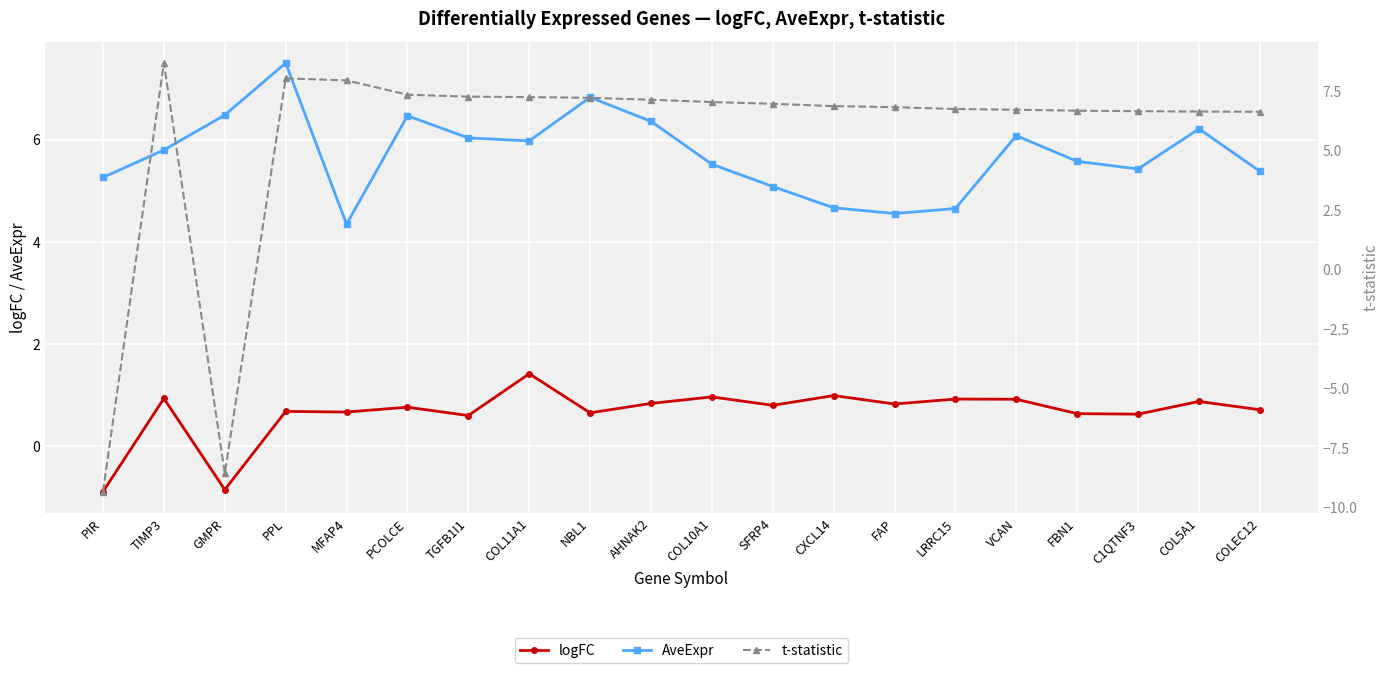

List the labels in order of logFC value, smallest first.

PIR, GMPR, TGFB1I1, C1QTNF3, FBN1, NBL1, MFAP4, PPL, COLEC12, PCOLCE, SFRP4, FAP, AHNAK2, COL5A1, VCAN, LRRC15, TIMP3, COL10A1, CXCL14, COL11A1